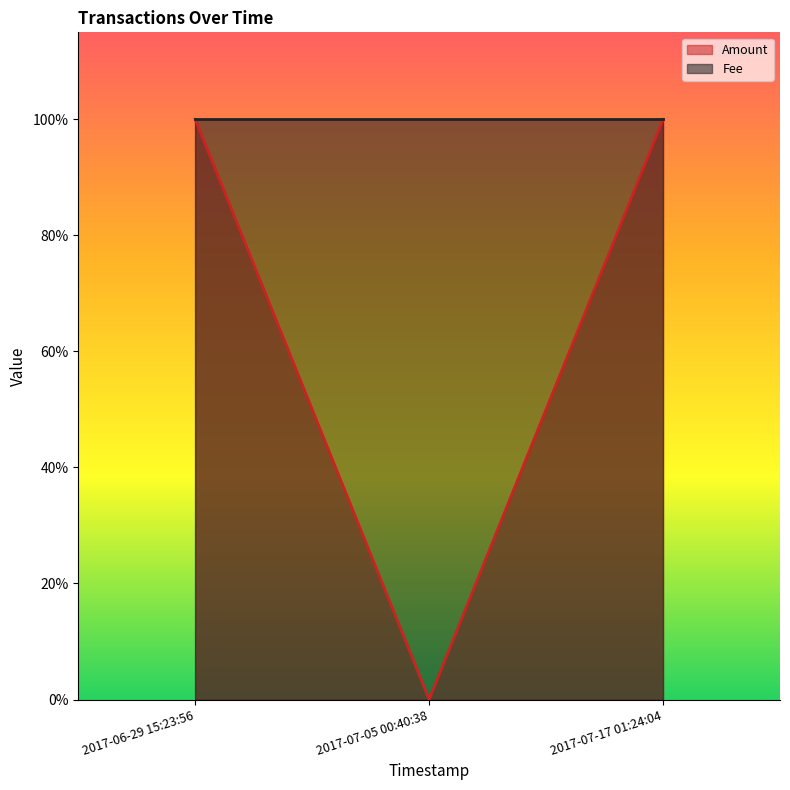

Where is the data nearest to the value 0?

2017-07-05 00:40:38